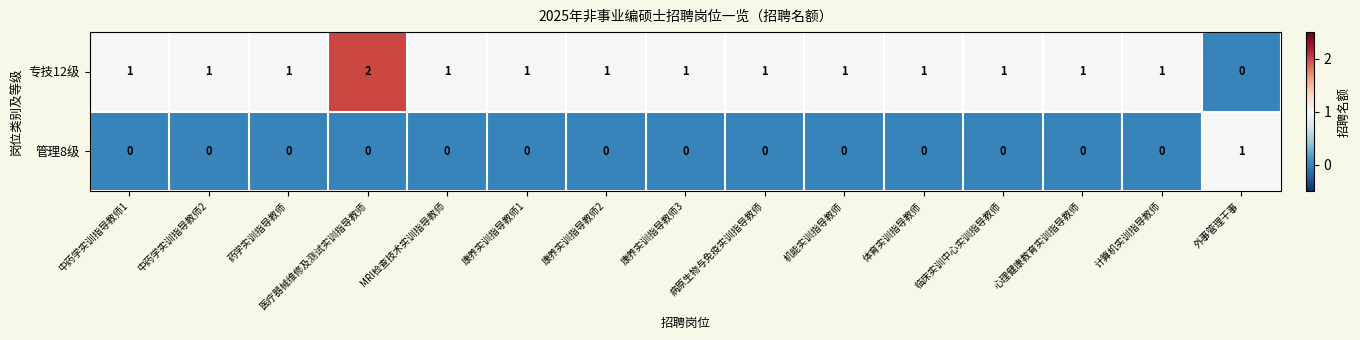

How many 管理8级 values are between 0 and 1?

15